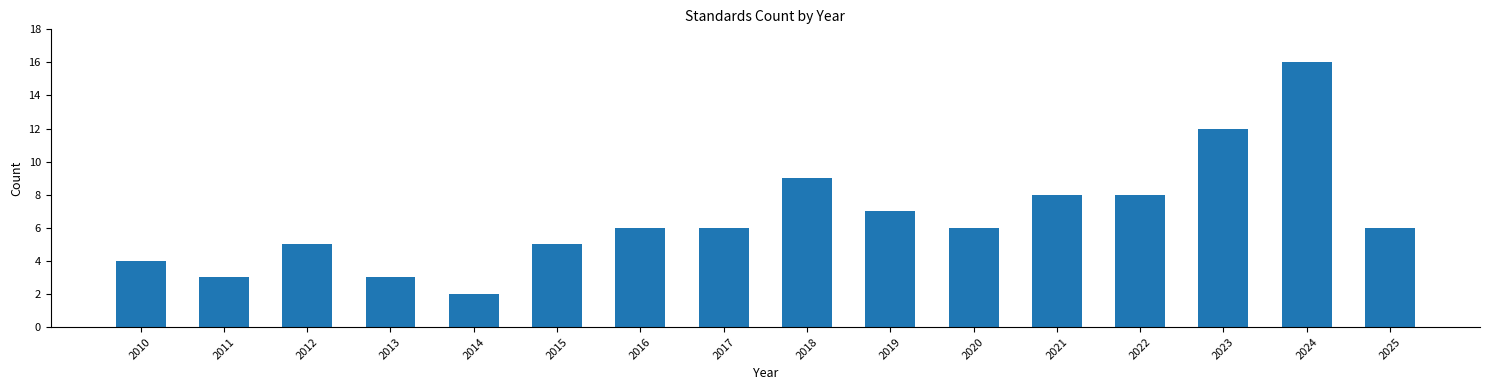

Reading left to right, transcribe all the data shown in this chart.

4	3	5	3	2	5	6	6	9	7	6	8	8	12	16	6